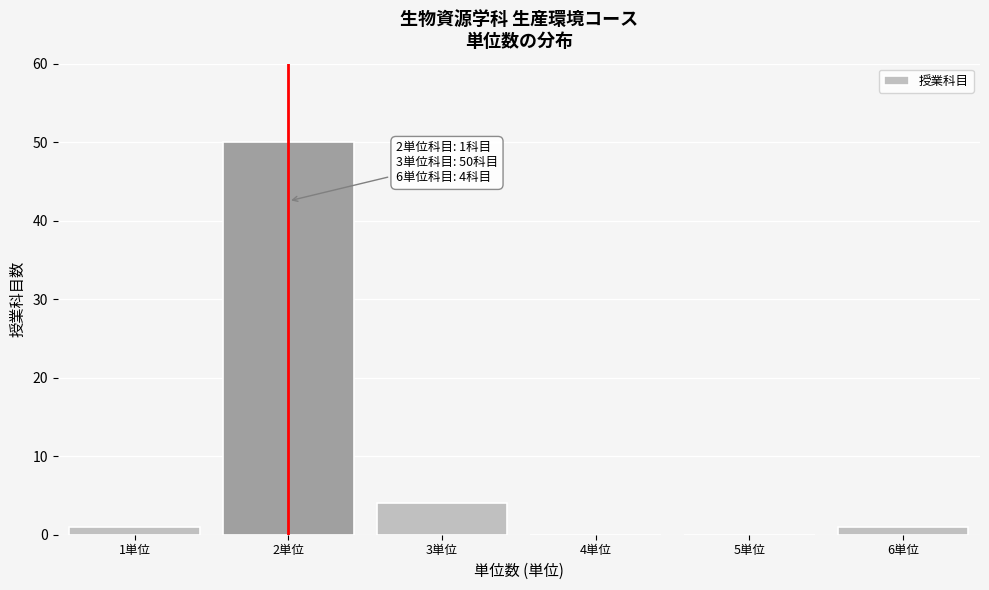

Reading left to right, transcribe all the data shown in this chart.

1単位=1	2単位=50	3単位=4	4単位=0	5単位=0	6単位=1